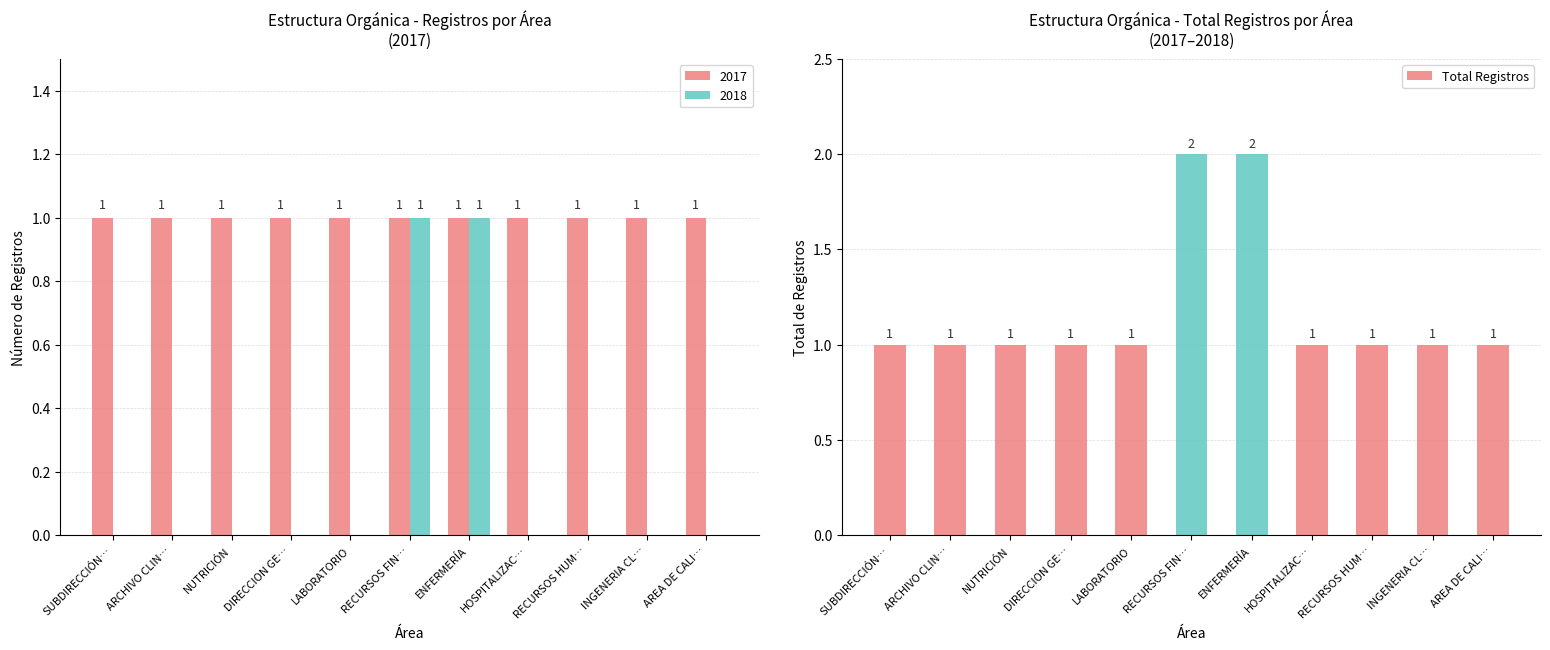

The value at HOSPITALIZAC… is 1. True or false?

True